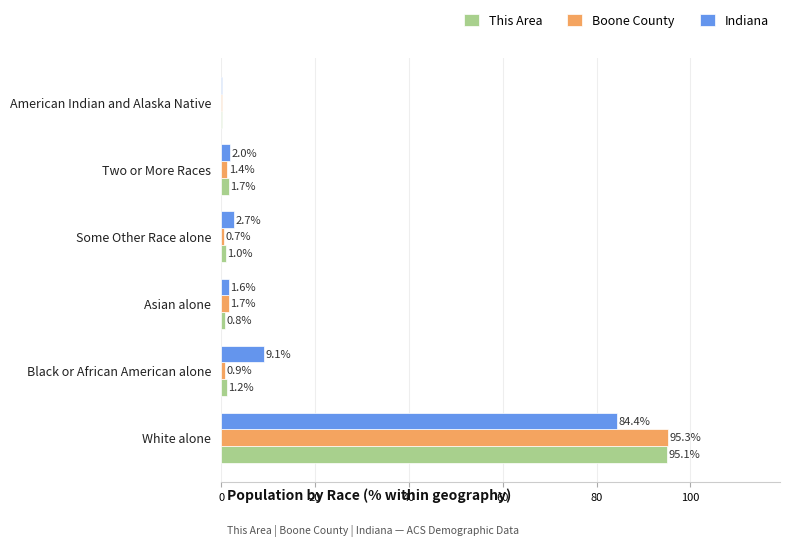

True or false: This Area has a value of 95.1 at White alone.

True